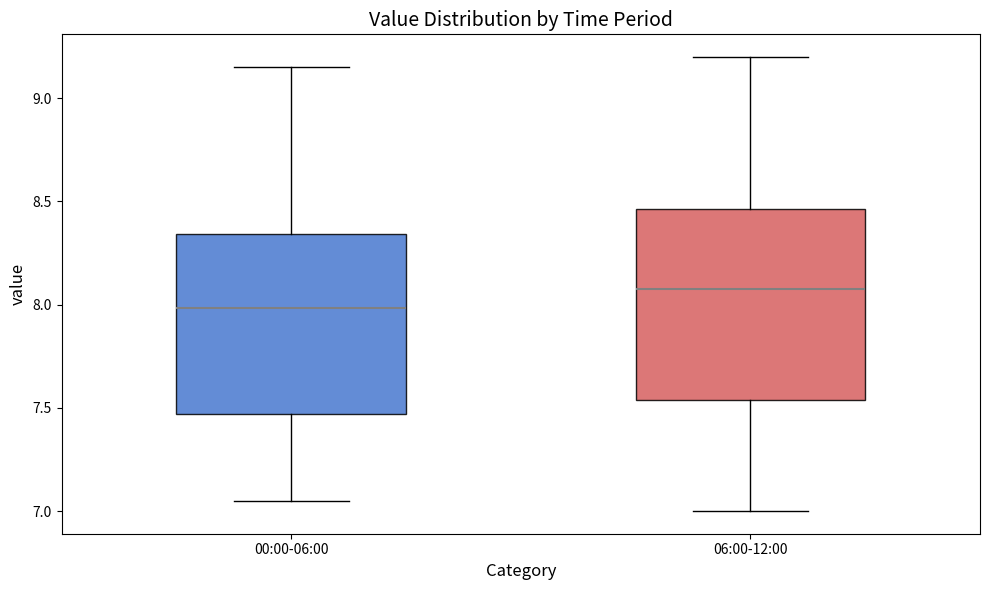

Where is the lower edge of the box for 00:00-06:00 on the y-axis? The values are not printed on the chart, so give them approximately, as read against the axis.

7.45